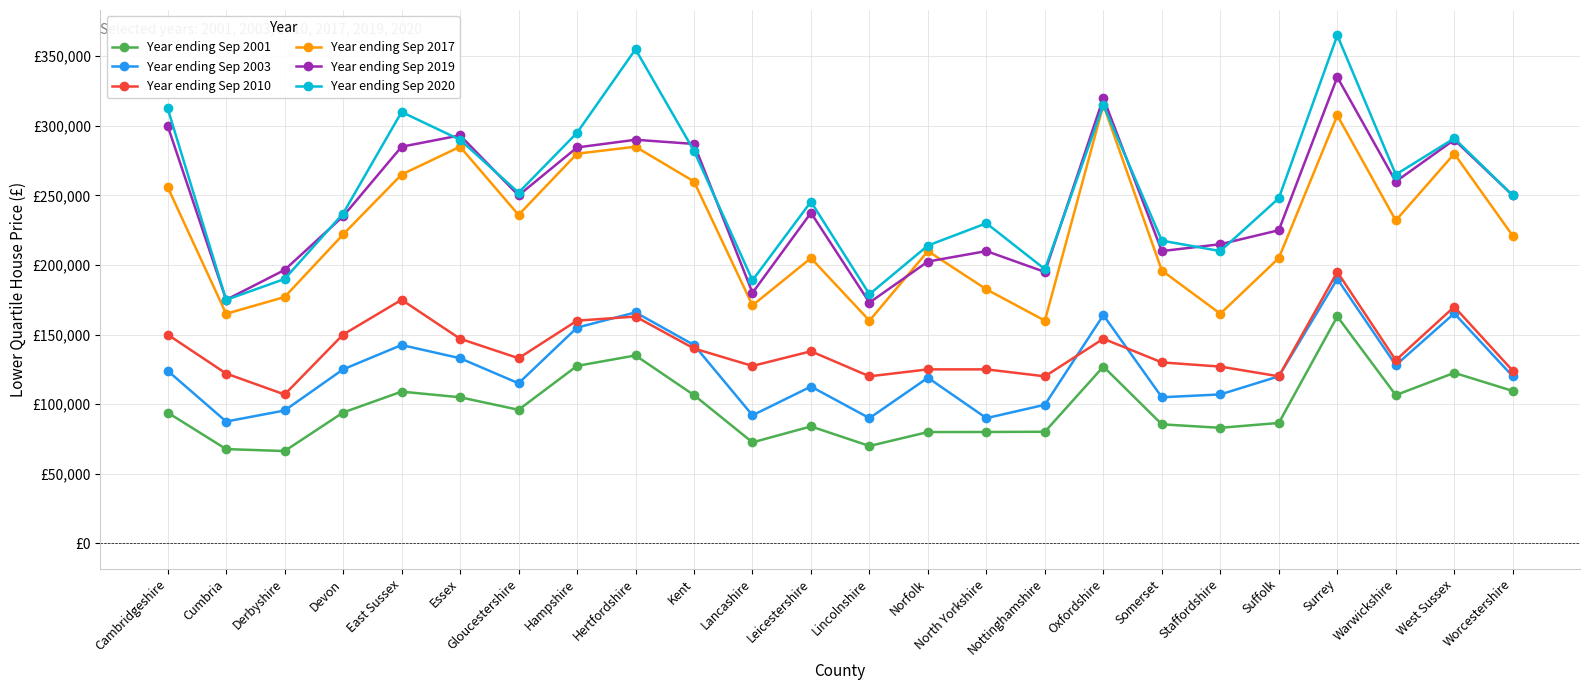

How many interior local valleys does the Year ending Sep 2001 series have?

6